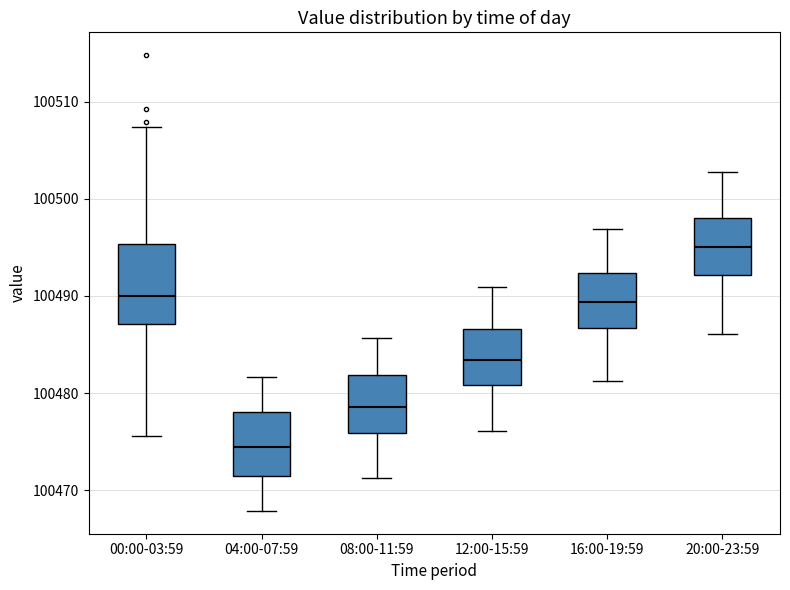

Comparing the boxes themselves (not the whiskers), which one is the tallest?

00:00-03:59